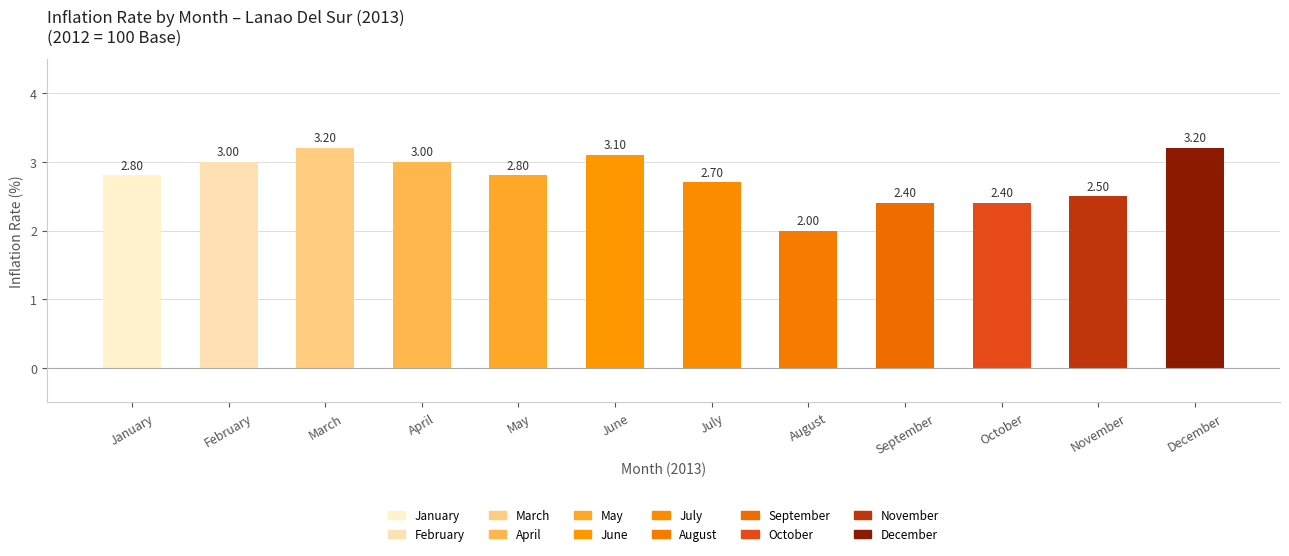

Which category has the lowest value across all series?

August